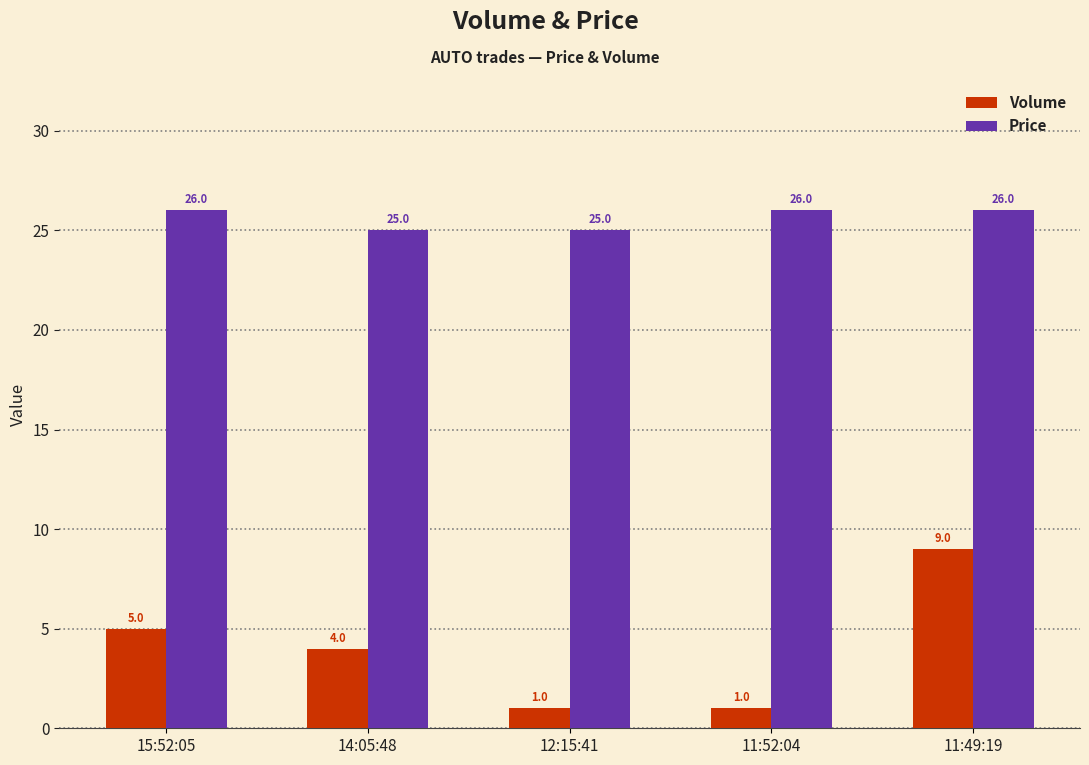

At which category is the sum across all series the highest?

11:49:19